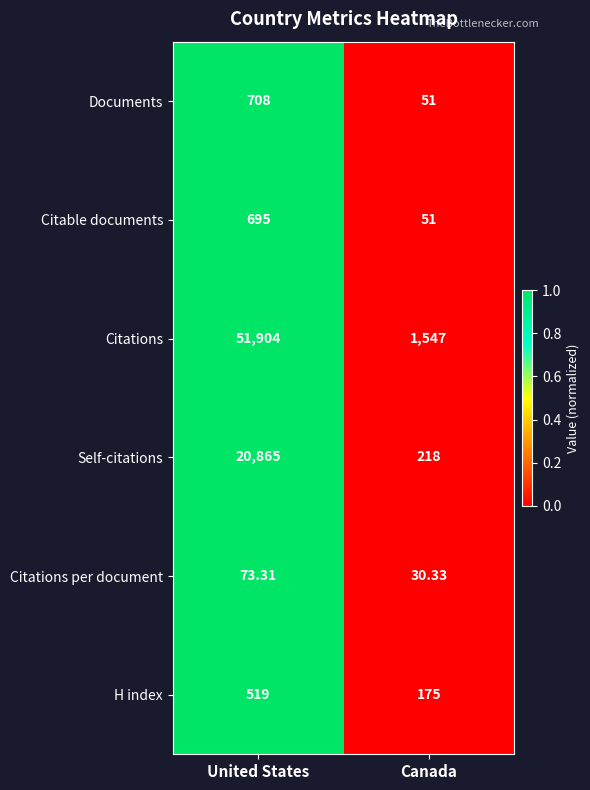

List the series in order of their peak value, highest first.

Citations, Self-citations, Documents, Citable documents, H index, Citations per document